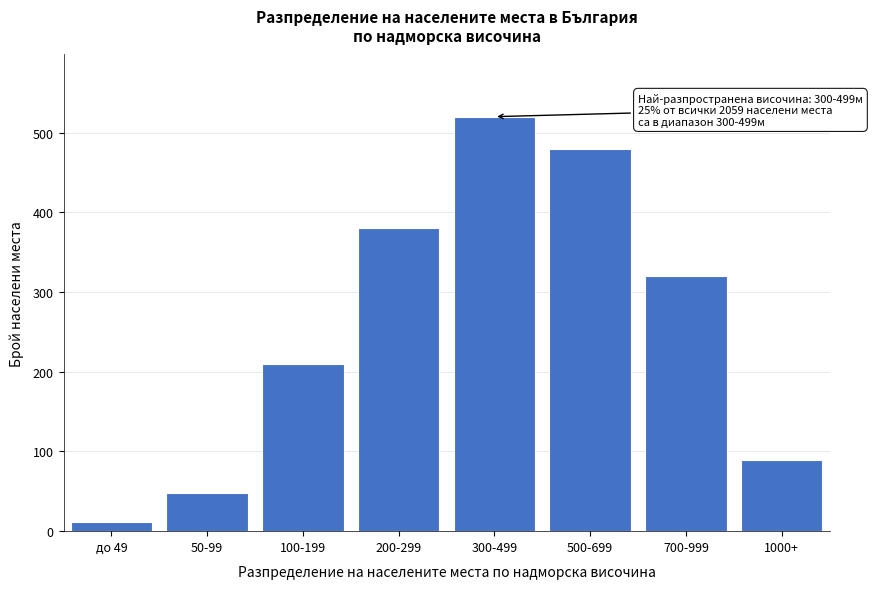

Reading left to right, list all the values displayed in this chart.

до 49=12	50-99=48	100-199=210	200-299=380	300-499=520	500-699=480	700-999=320	1000+=89